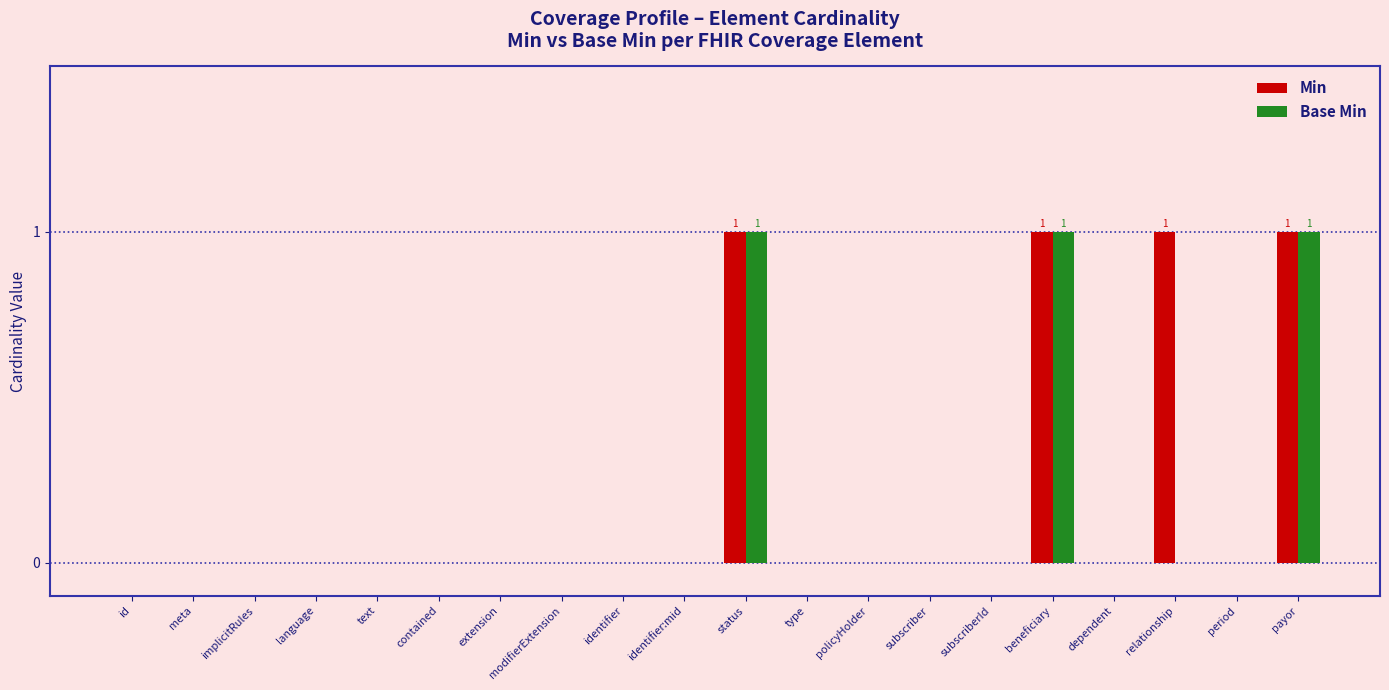

Is it true that Min equals 0 at contained?

True